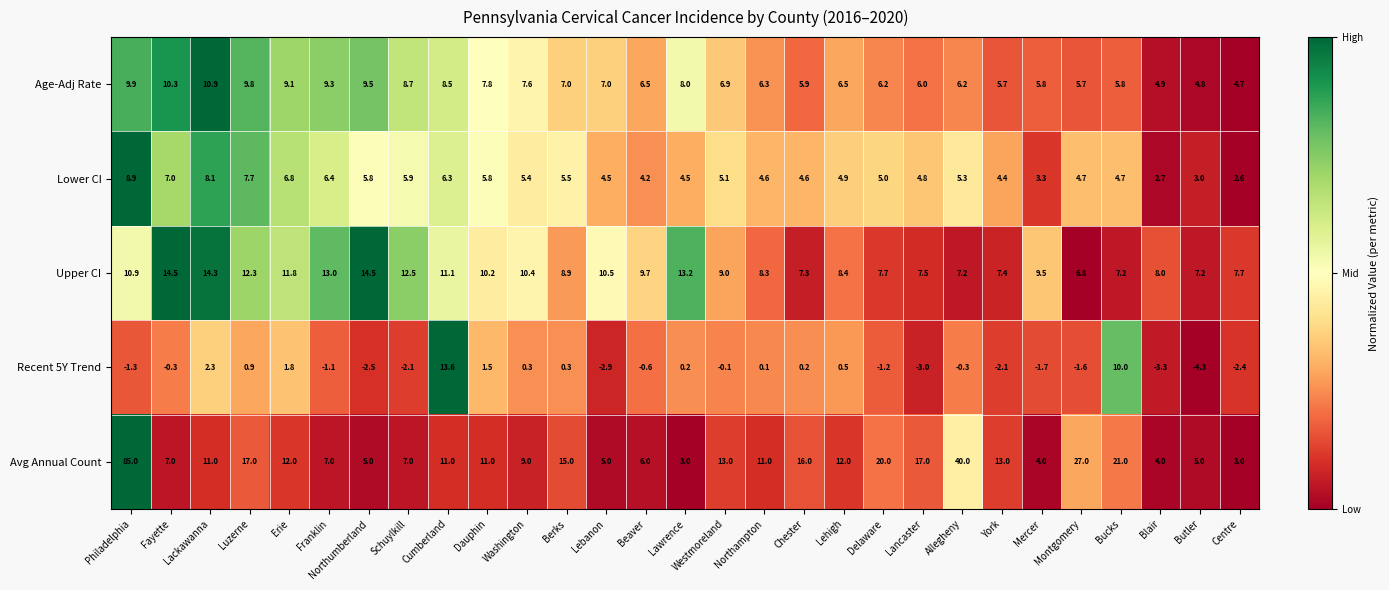

What is the average value of the Age-Adj Rate series?

7.3